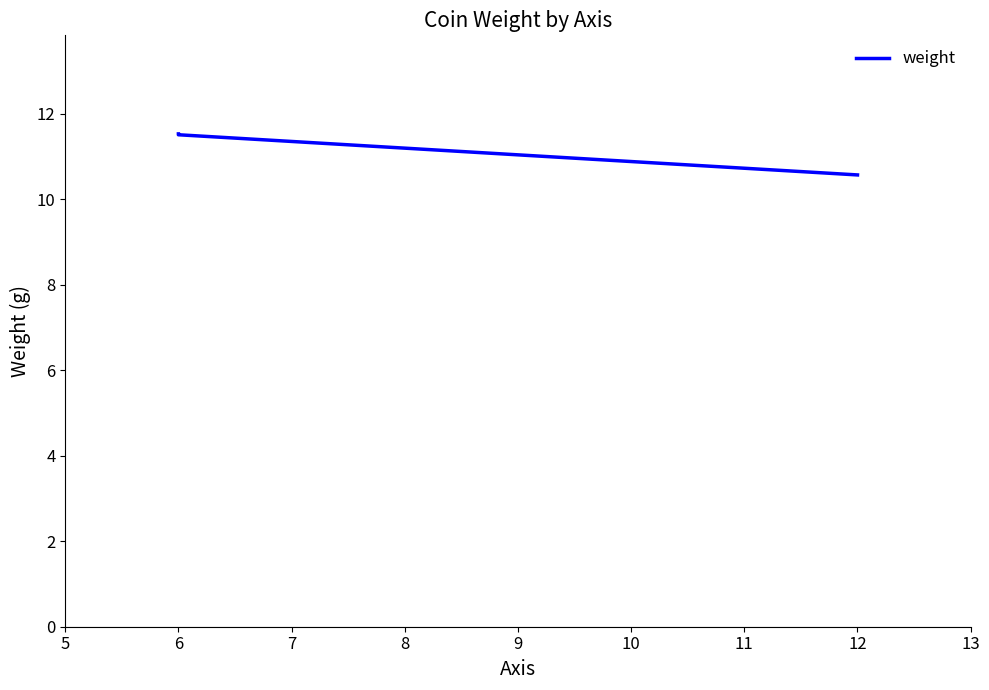

What is the value of the 2nd point from the left?

11.5